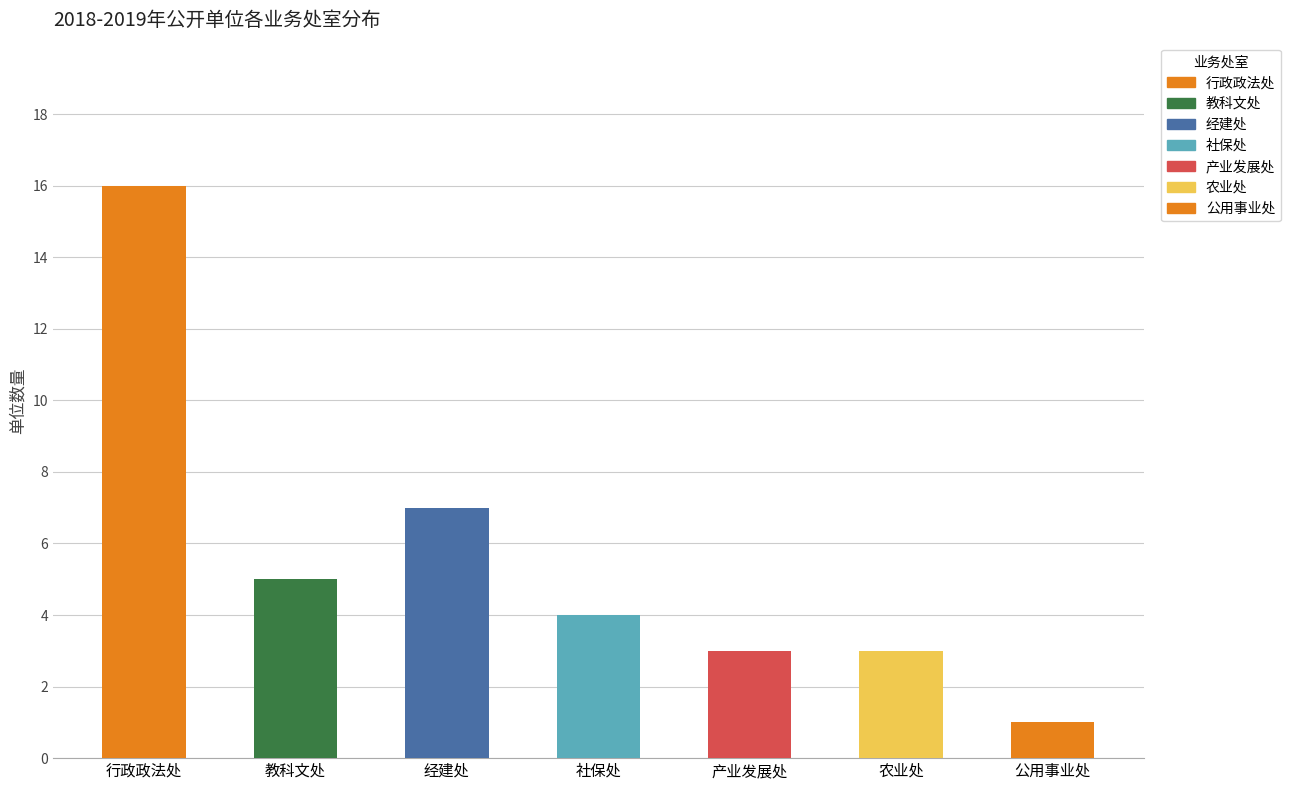

Are the bars grouped side by side (vs. stacked)?

Yes